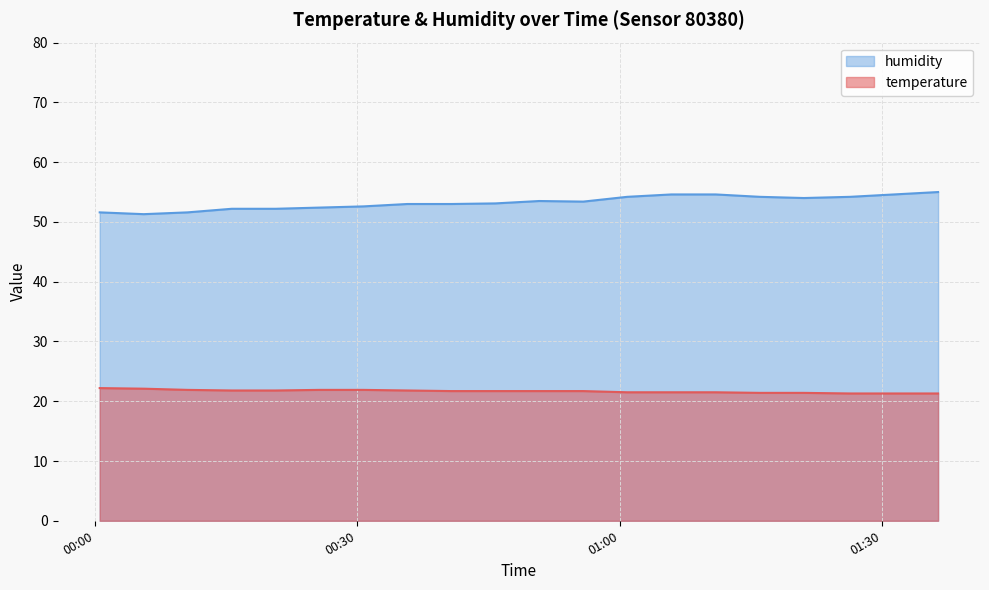

What is the difference between the maximum and minimum values in the humidity series?

3.7